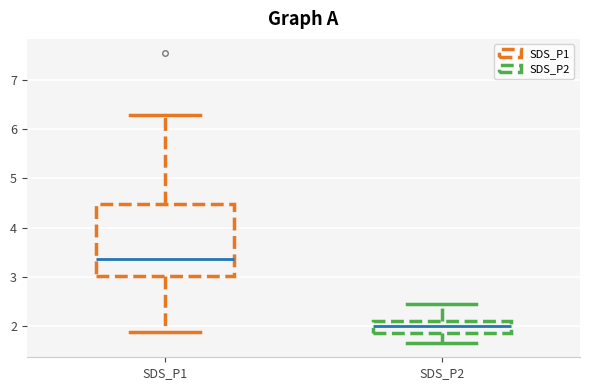

Which box is the tallest, from its lower edge to its upper edge?

SDS_P1